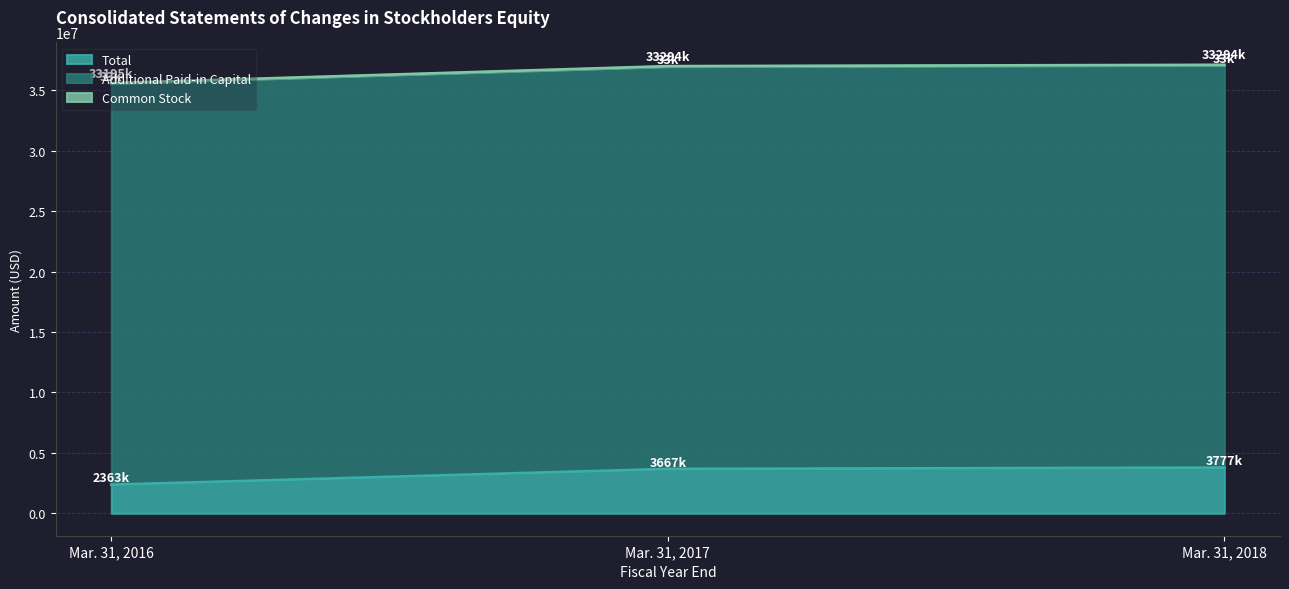

How many lines are shown in the chart?

3